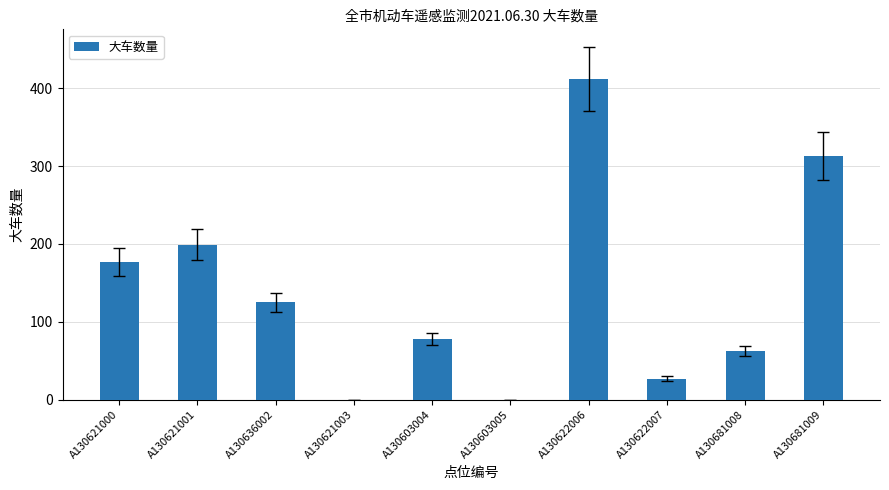

What is the sum of all values?

1393